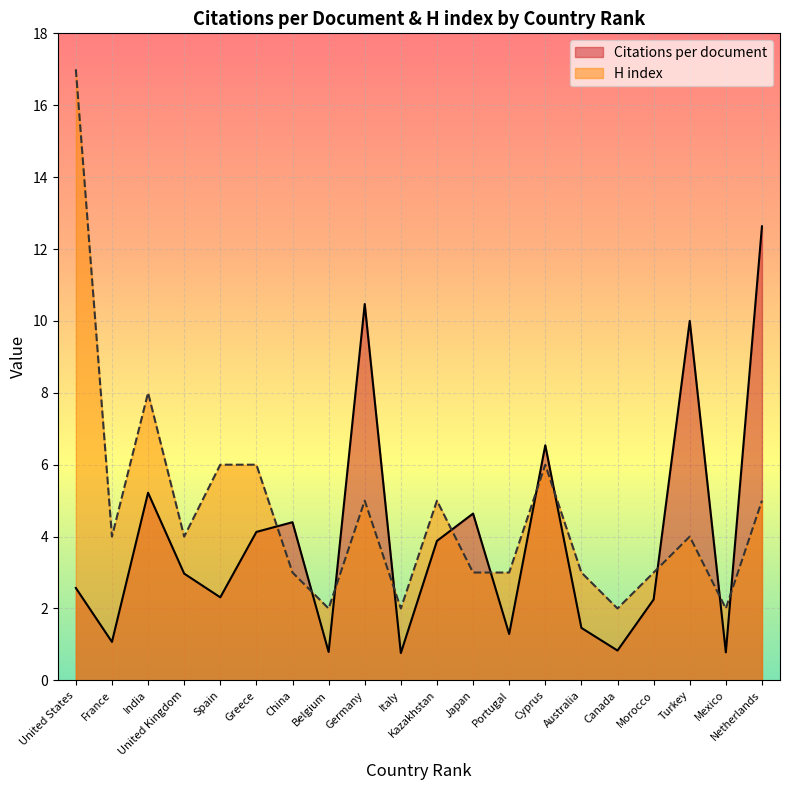

How many lines are shown in the chart?

2